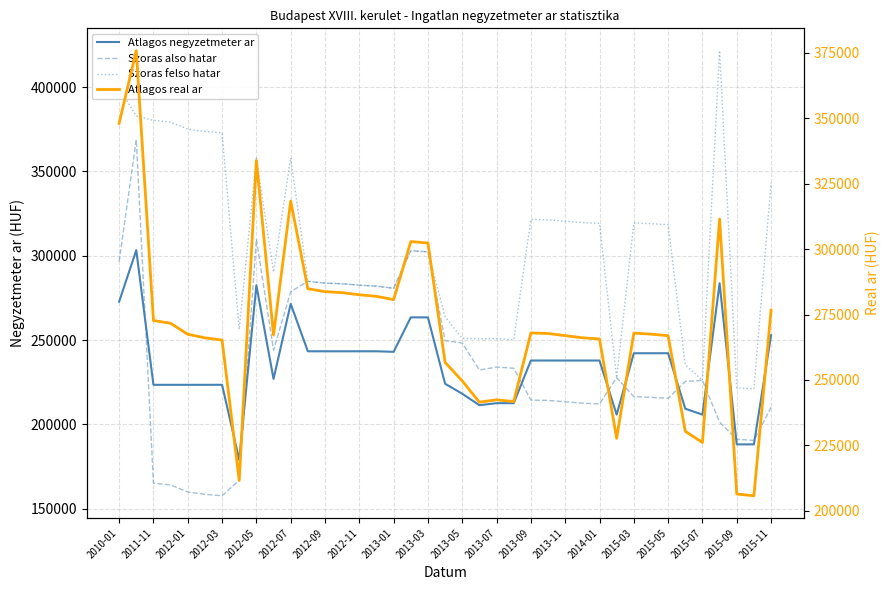

What is the sum of all Atlagos negyzetmeter ar values?

9168057